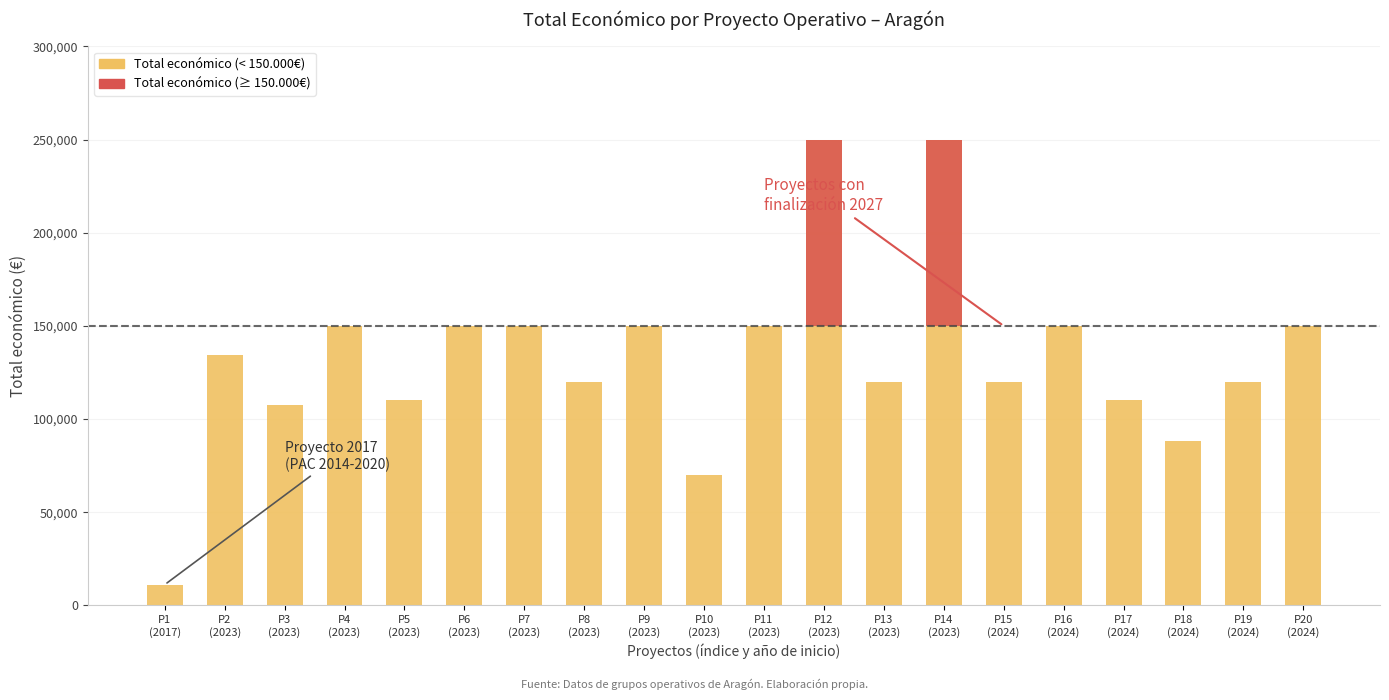

What is the spread (max minus min) of values at P20
(2024)?

150000